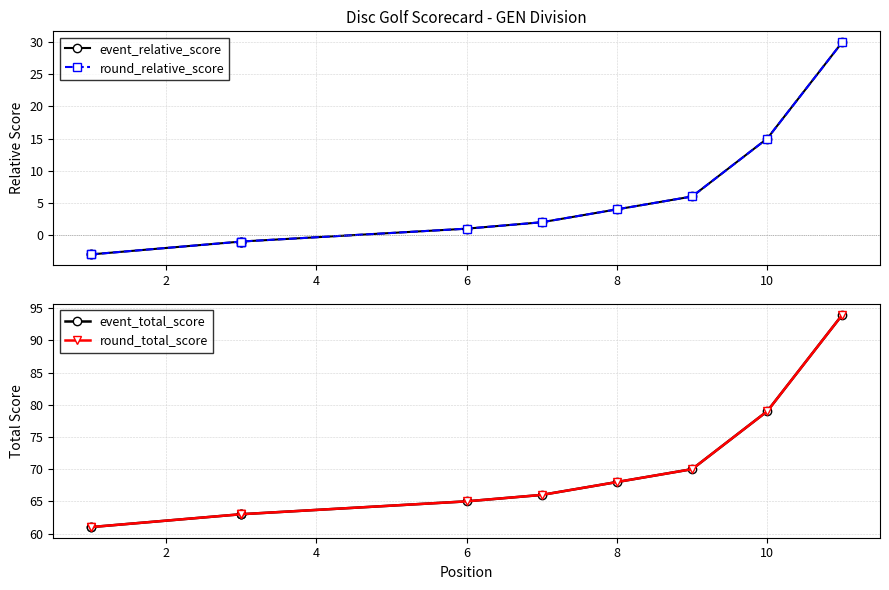

Between 2 and 10, which series saw the biggest shift?

event_relative_score